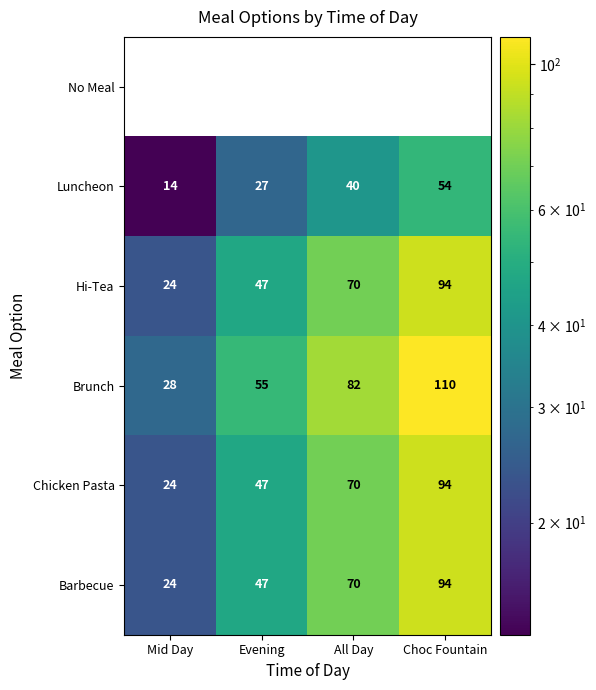

The value of Chicken Pasta at All Day is 112. True or false?

False